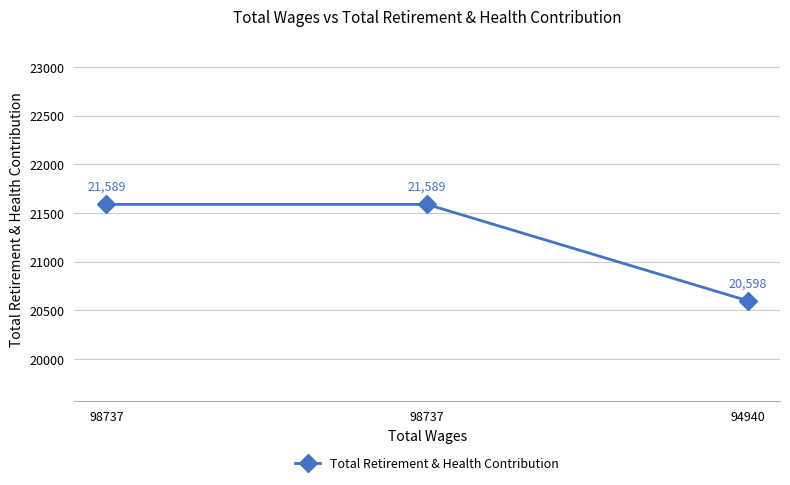

What is the change in value from 98737 to 94940?

-991